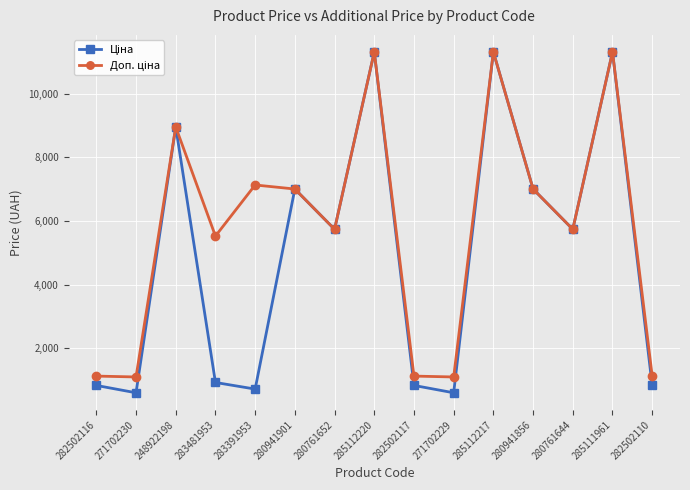

What position from the left is 282502110?

15